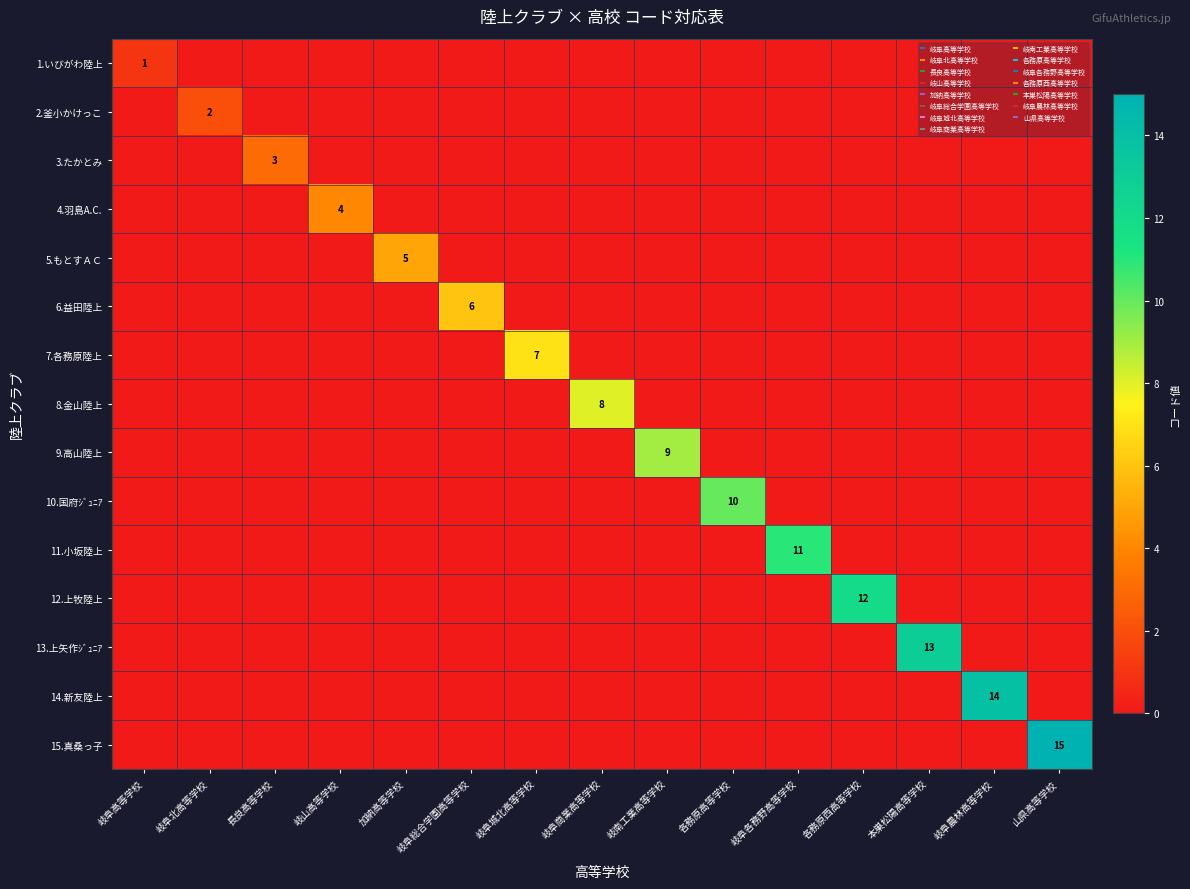

Which category has the highest value across all series?

山県高等学校